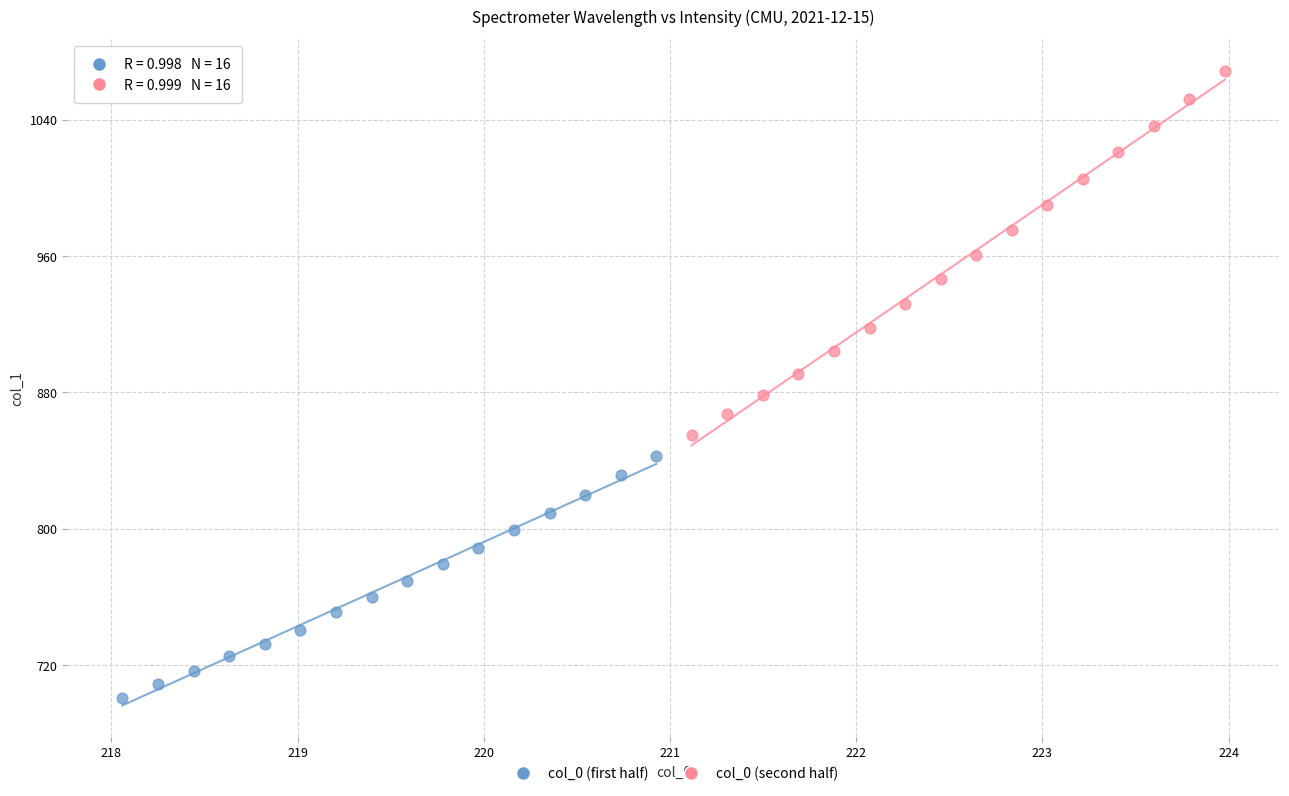

Which series reaches the minimum Y coordinate?

col_0 (first half)